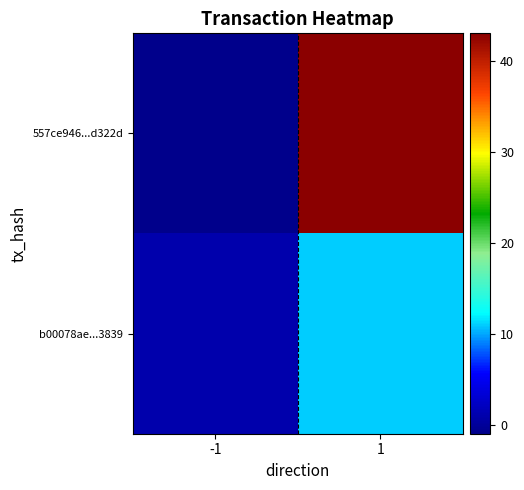

List the series in order of their overall mean, lowest first.

b00078ae...3839, 557ce946...d322d